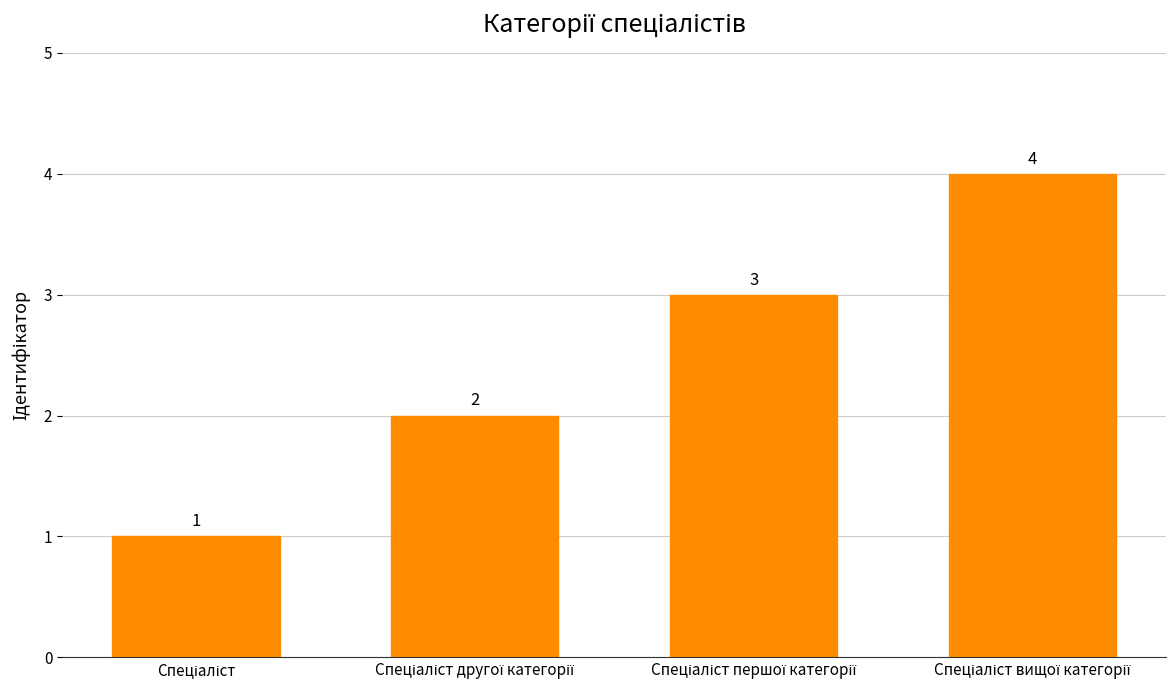

How many series are shown in this chart?

1